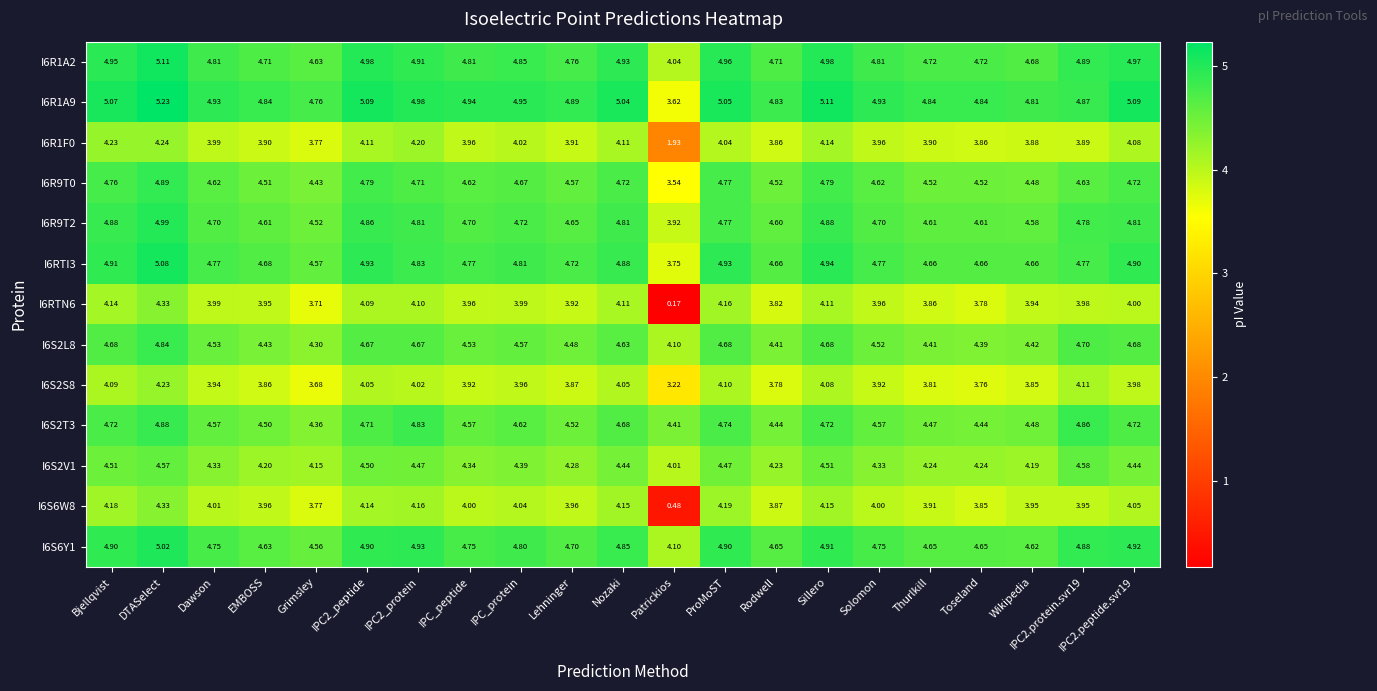

Which series has the largest range (max minus min)?

I6RTN6